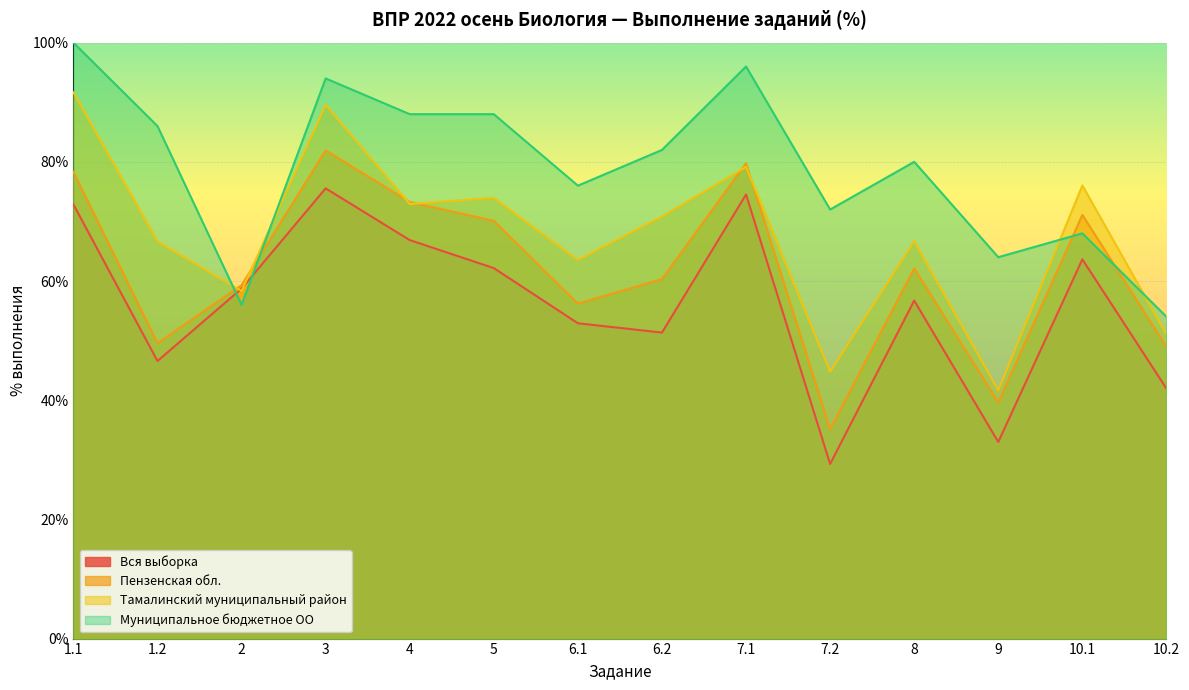

What is the label of the 14th point from the right?

1.1